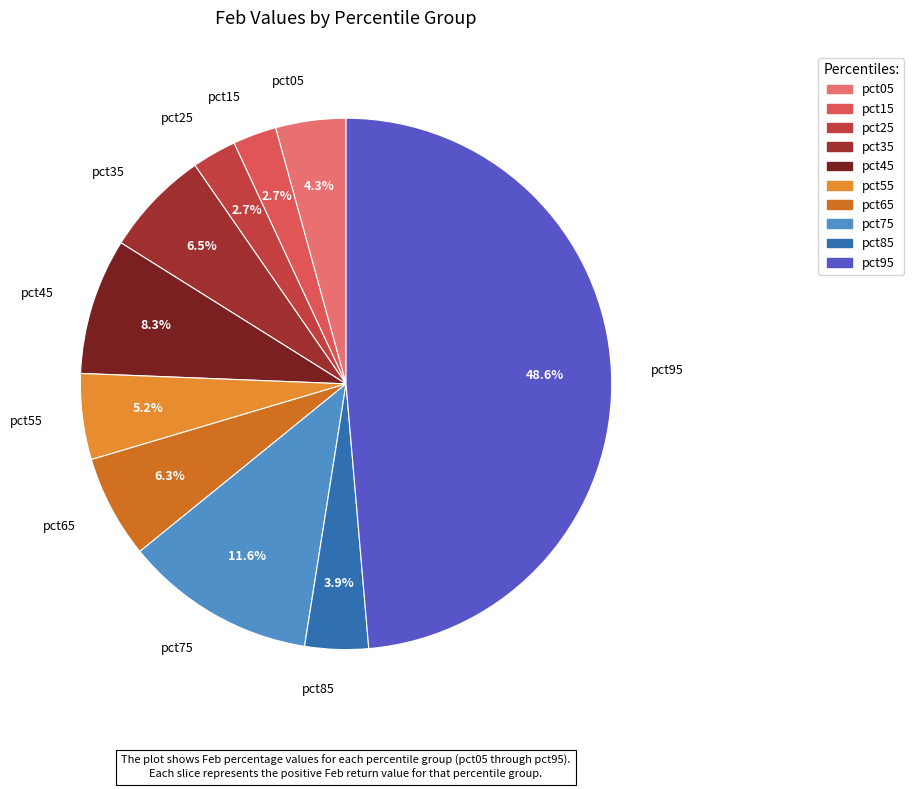

How much of the chart is everything except pct75?

88.4%